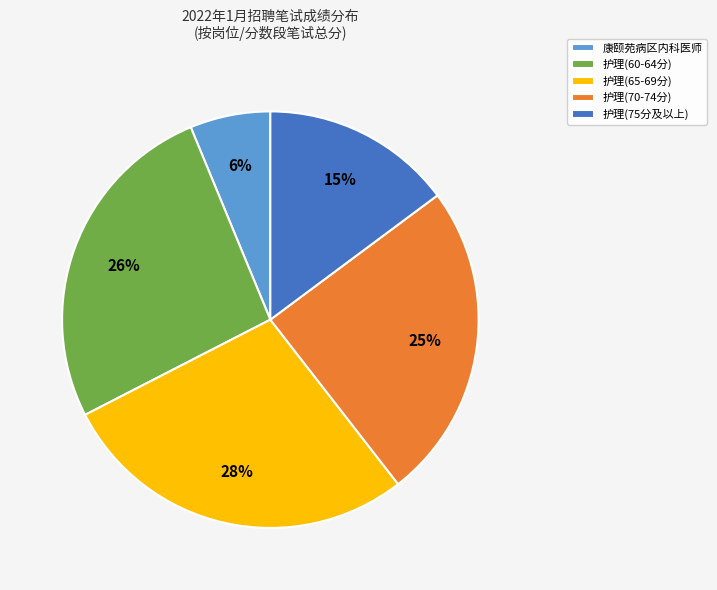

Do 护理(60-64分) and 护理(75分及以上) together represent more than half of the pie?

No